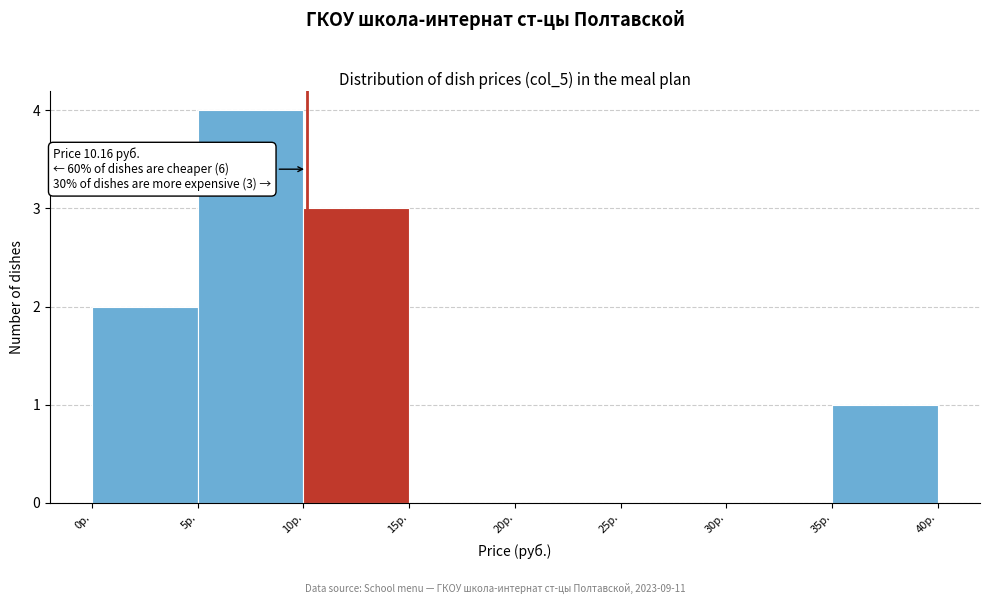

Which range on the x-axis has the tallest bar?

5 to 10